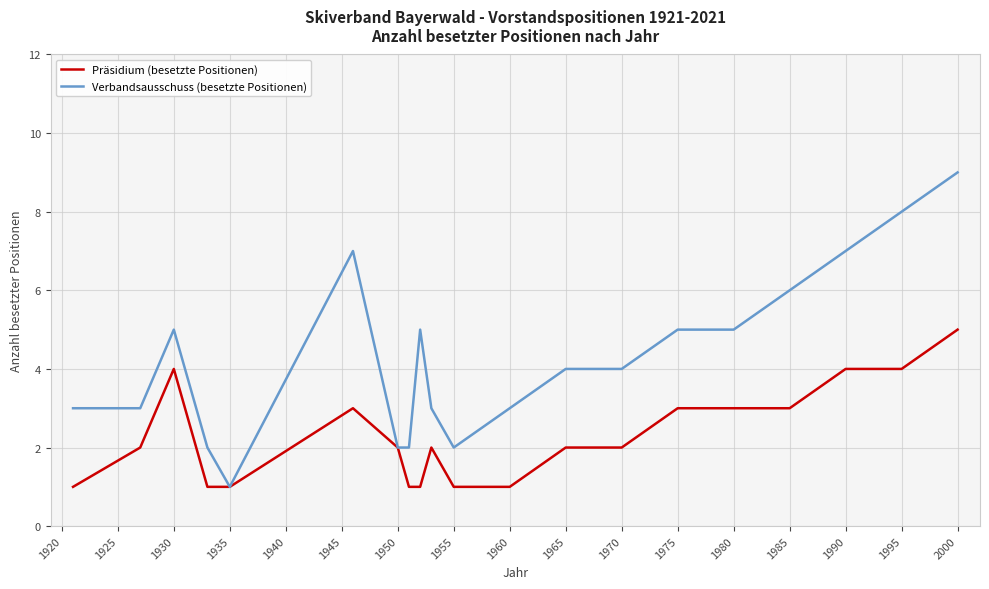

Rank the series by their maximum value, from highest to lowest.

Verbandsausschuss (besetzte Positionen), Präsidium (besetzte Positionen)